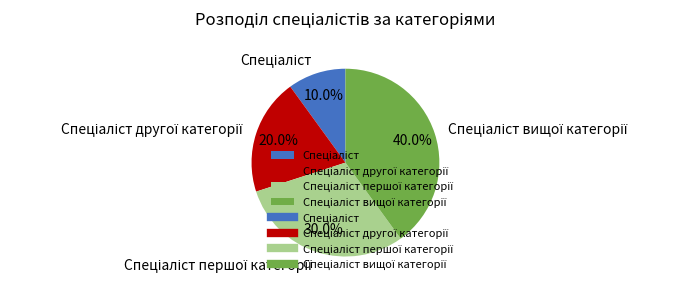

Is there a majority slice in this chart?

No